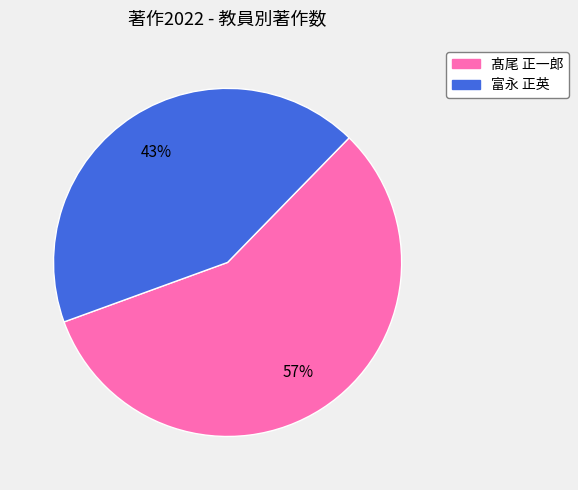

How many slices are in this pie chart?

2